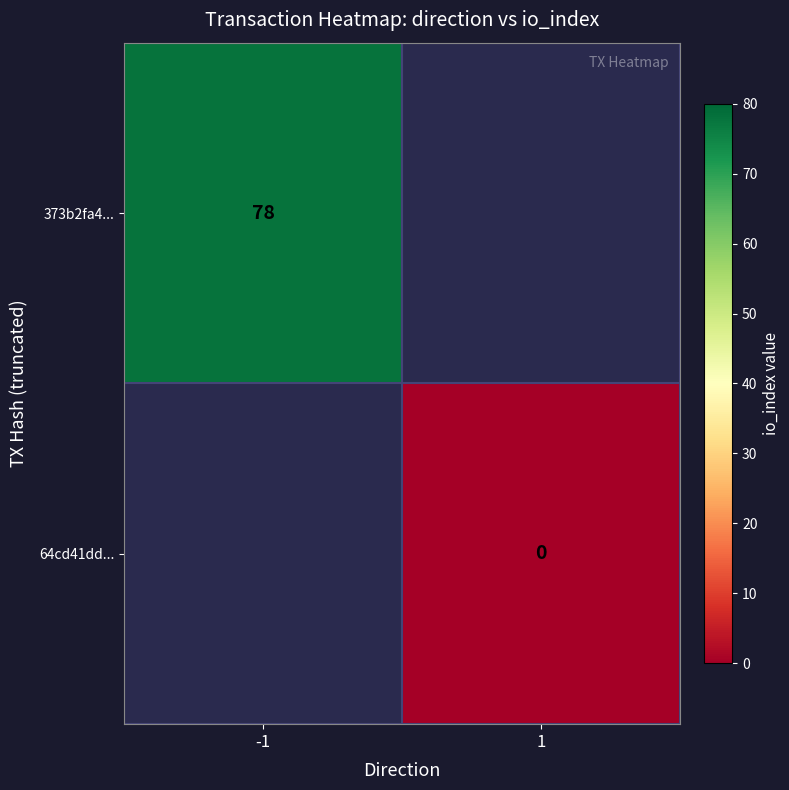

Which category has the lowest value in the 64cd41dd... series?

-1